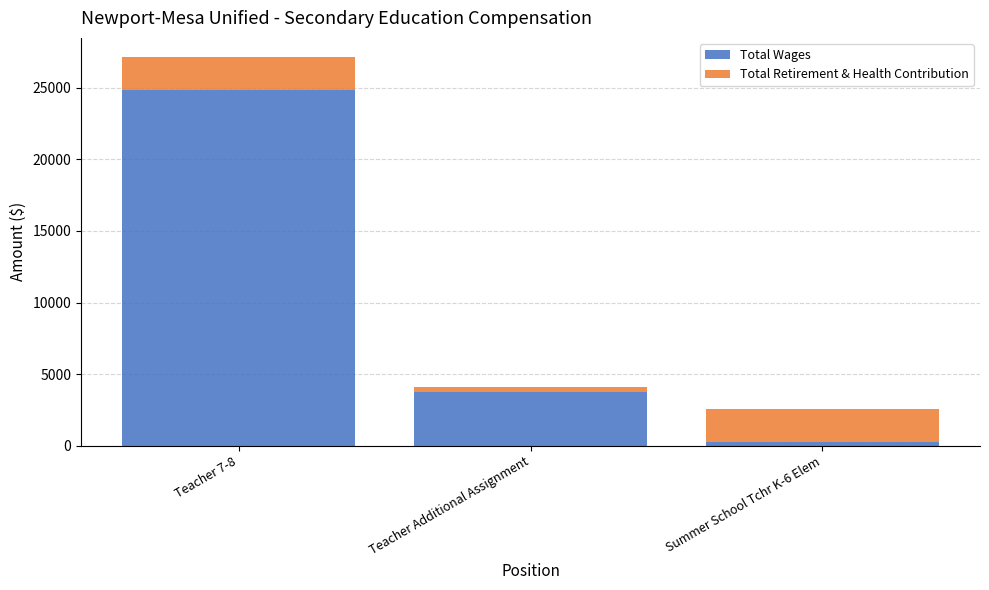

At which category is the sum across all series the highest?

Teacher 7-8